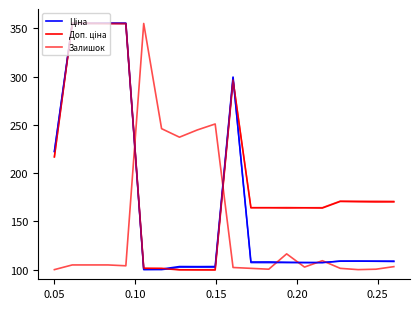

Which series has the largest total across all categories?

Доп. ціна